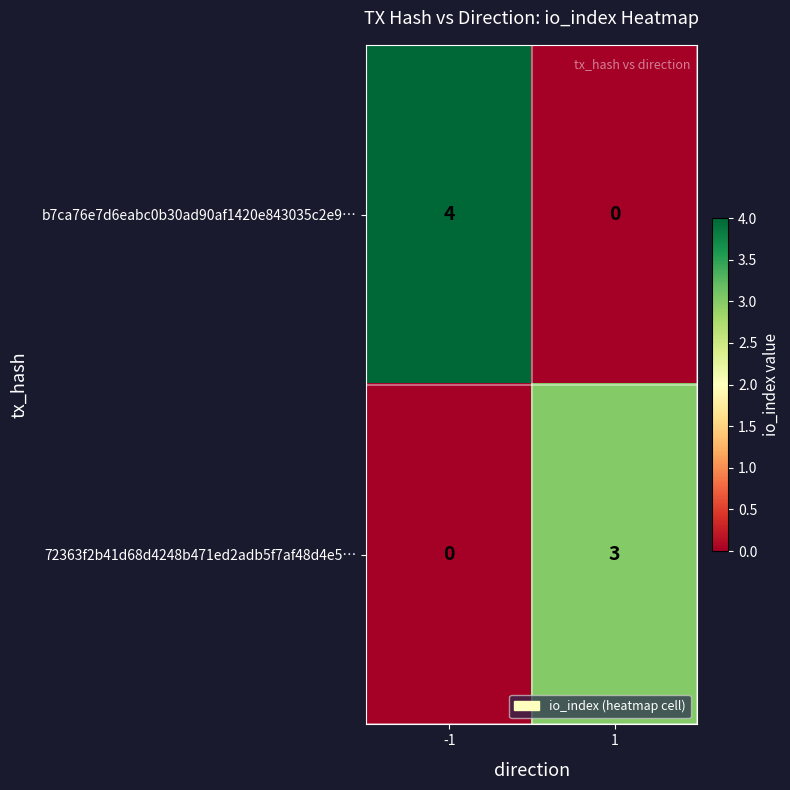

What is the highest value of the b7ca76e7d6eabc0b30ad90af1420e843035c2e9… series?

4